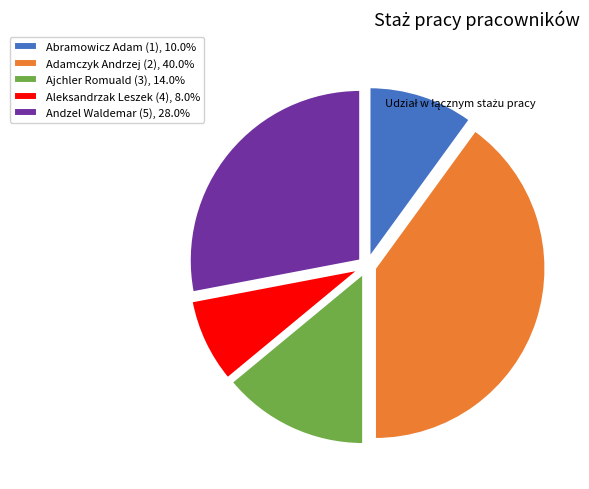

What is the ratio of the value at Abramowicz Adam (1), 10.0% to the value at Ajchler Romuald (3), 14.0%?

0.7